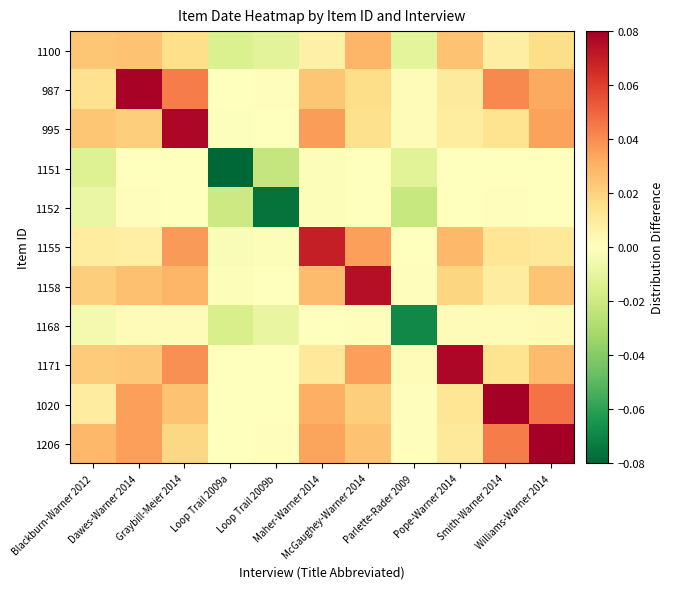

What is the greatest value displayed?

0.1